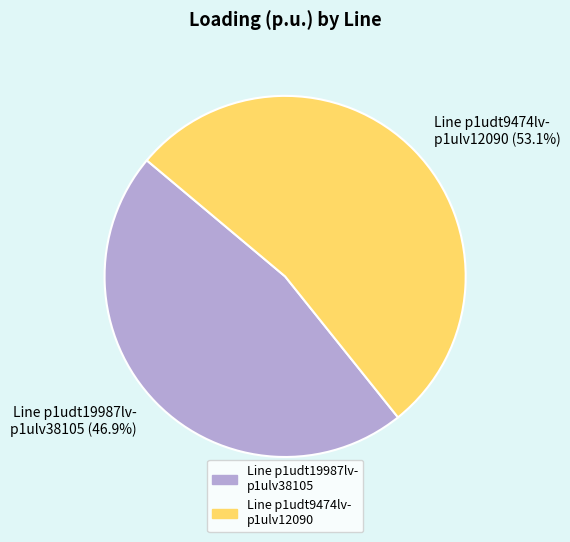

Which category accounts for the majority?

Line p1udt9474lv- p1ulv12090